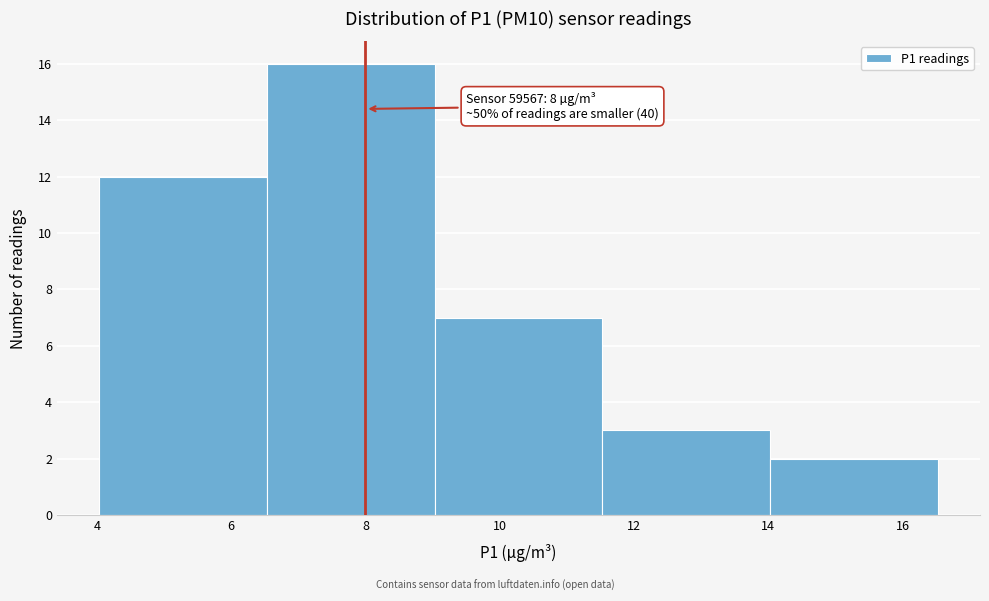

Over which range of the x-axis is the bar tallest?

6.6 to 9.0